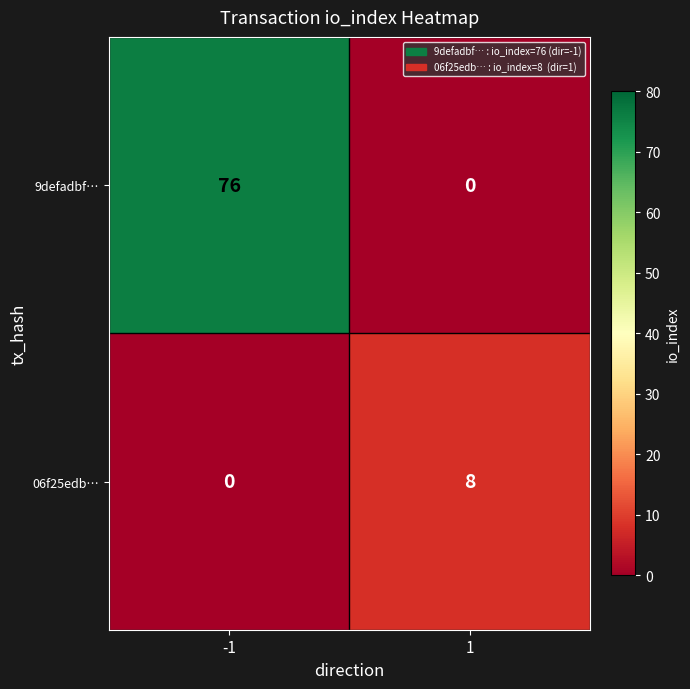

What is the difference between the maximum and minimum values in the 9defadbf… series?

76